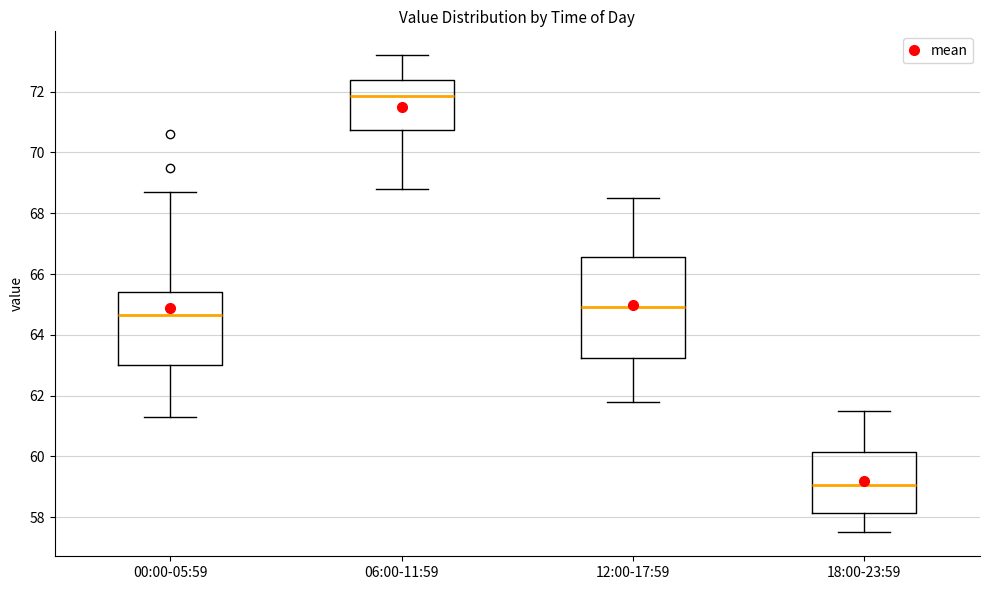

Which box has the lowest median line?

18:00-23:59